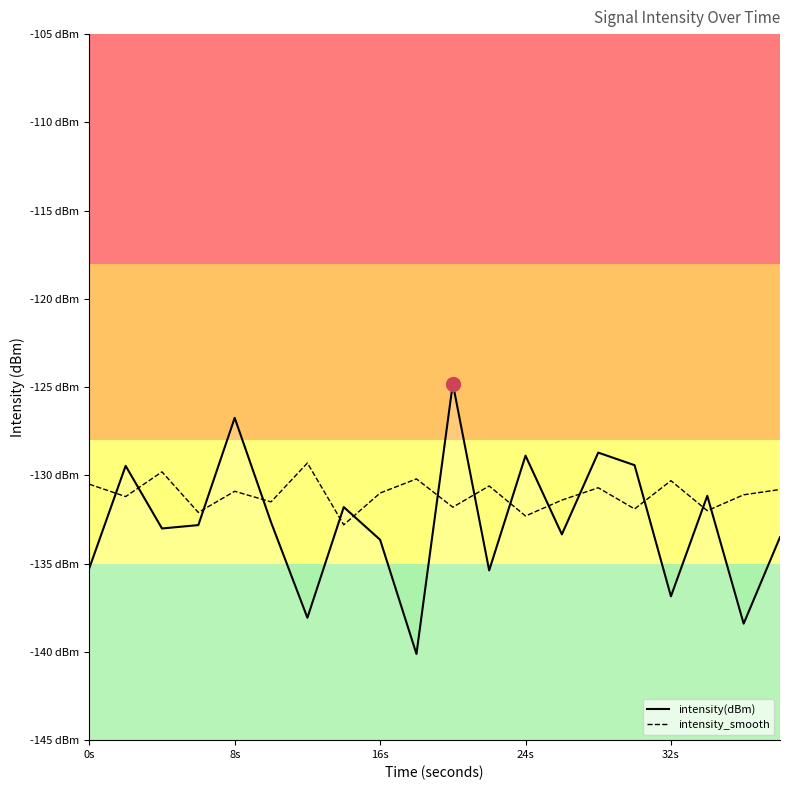

Reading left to right, transcribe all the data shown in this chart.

intensity(dBm): -135.3	-129.5	-133.0	-132.8	-126.7	-132.7	-138.1	-131.8	-133.6	-140.1	-124.8	-135.4	-128.9	-133.3	-128.7	-129.4	-136.9	-131.2	-138.4	-133.5
intensity_smooth: -130.5	-131.2	-129.8	-132.1	-130.9	-131.5	-129.3	-132.8	-131.0	-130.2	-131.8	-130.6	-132.3	-131.4	-130.7	-131.9	-130.3	-132.0	-131.1	-130.8